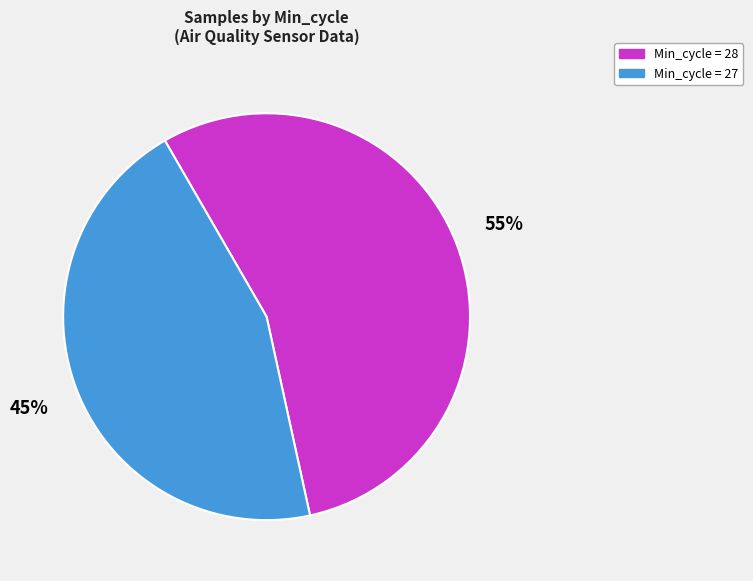

To the nearest percent, what is the average slice percentage?

50%